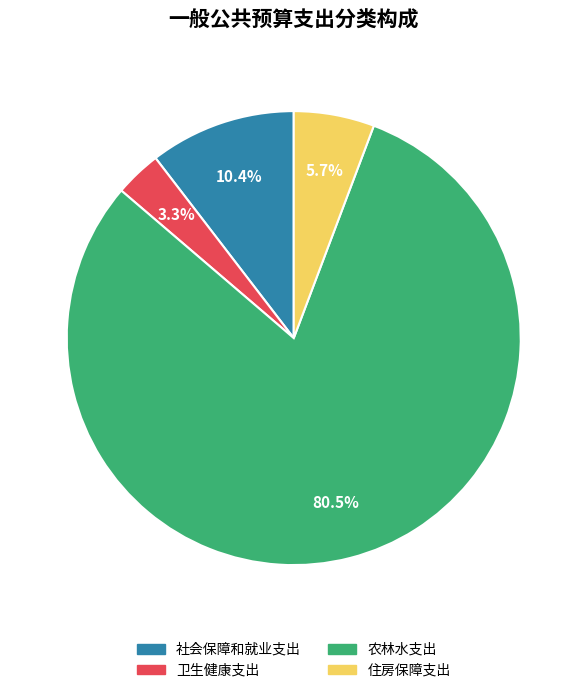

Which has a higher value, 社会保障和就业支出 or 住房保障支出?

社会保障和就业支出